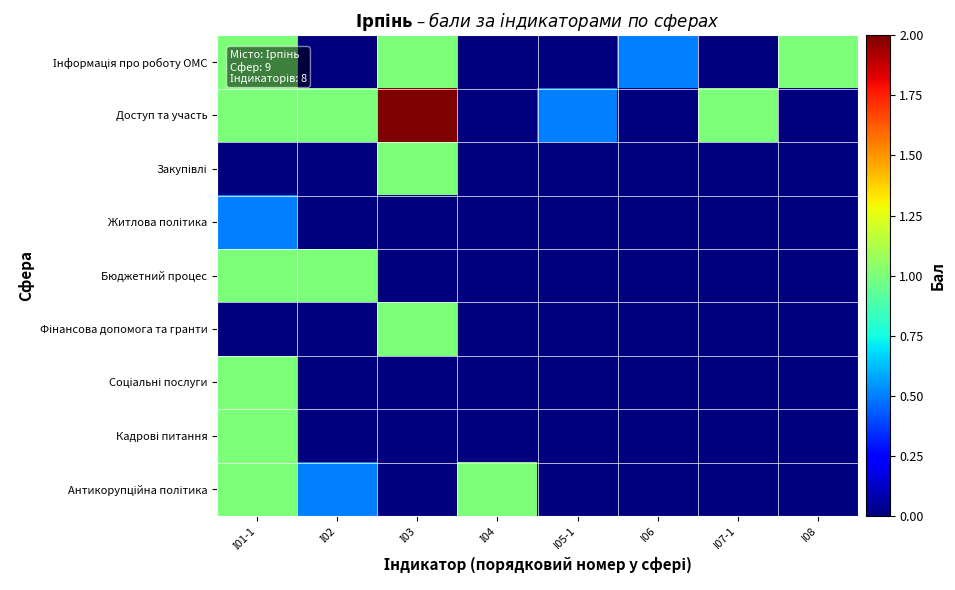

At which category is the sum across all series the highest?

І01-1